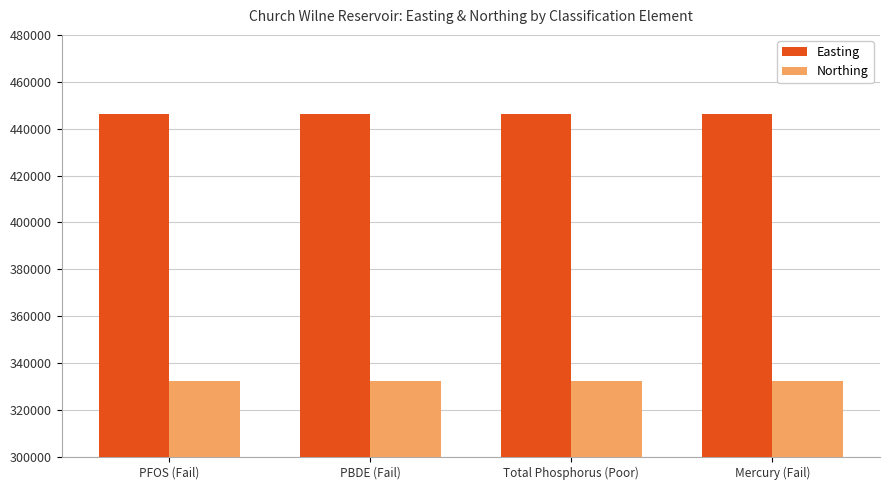

How many distinct data groups are displayed?

2